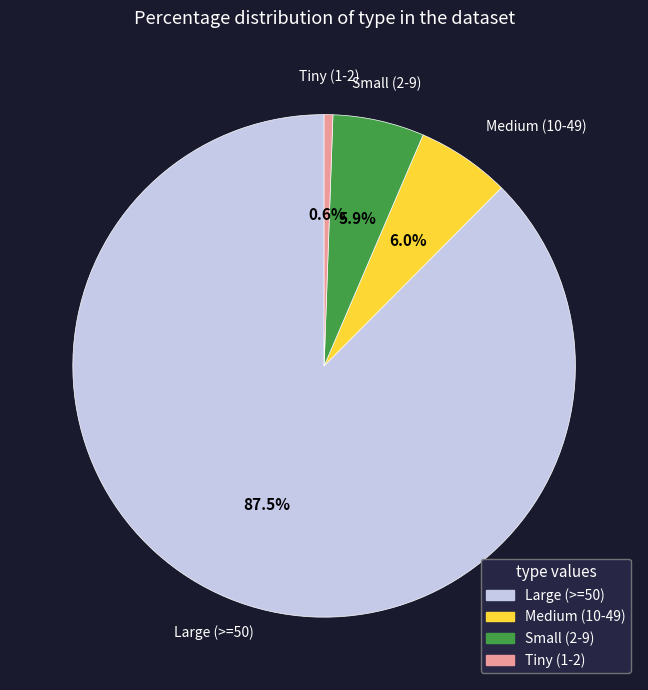

Does any single category account for the majority?

Yes